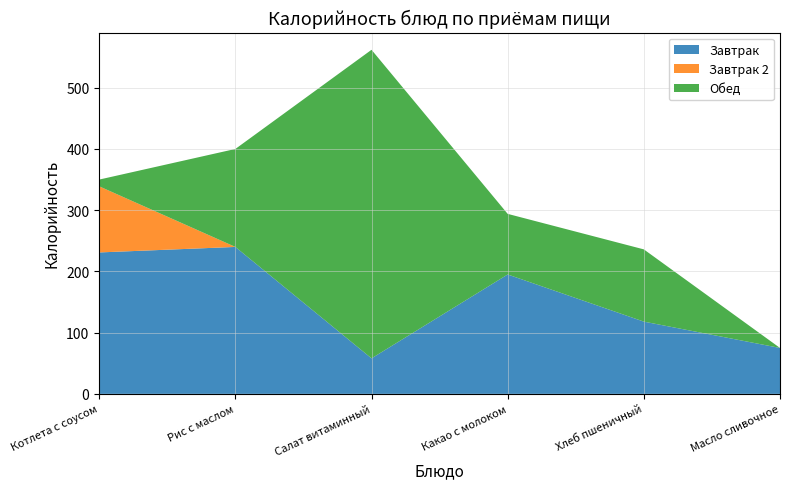

Reading left to right, what are all the values shown in this chart?

Завтрак: Котлета с соусом=231	Рис с маслом=240	Салат витаминный=58	Какао с молоком=195	Хлеб пшеничный=118	Масло сливочное=75
Завтрак 2: Котлета с соусом=108	Рис с маслом=0	Салат витаминный=0	Какао с молоком=0	Хлеб пшеничный=0	Масло сливочное=0
Обед: Котлета с соусом=11	Рис с маслом=160	Салат витаминный=504	Какао с молоком=99	Хлеб пшеничный=118	Масло сливочное=0